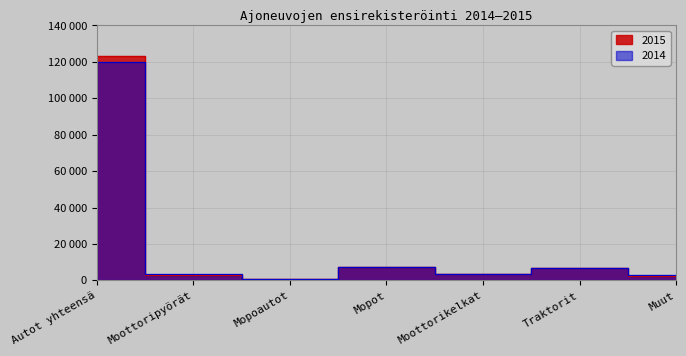

What is the sum of the 2014 values at Mopoautot and Moottorikelkat?

4240